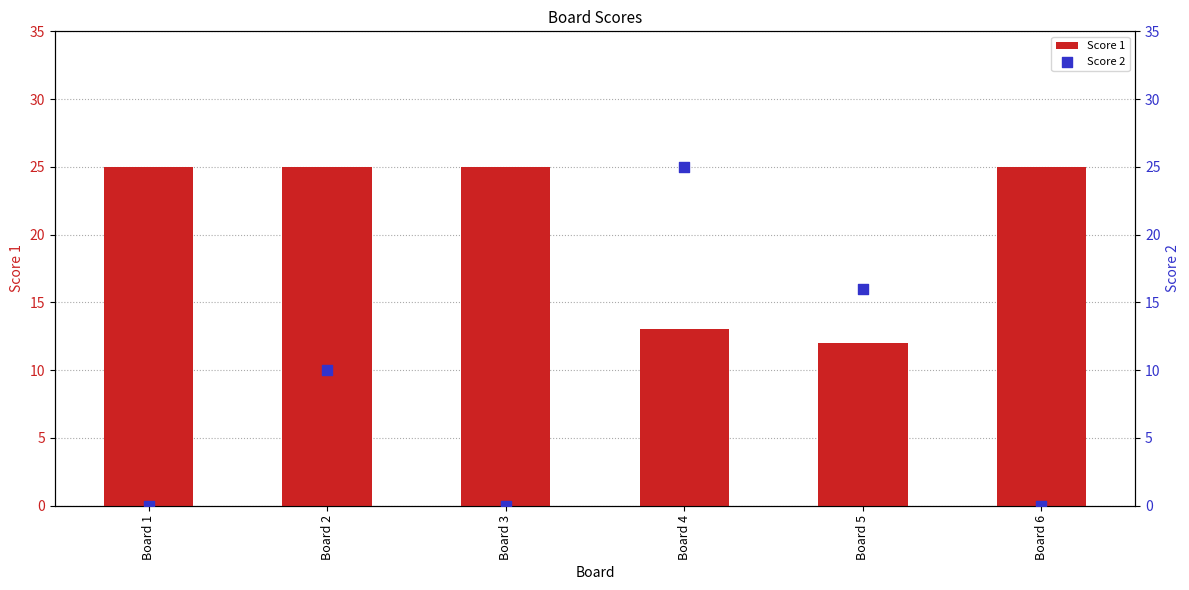

What are all the series names shown in the legend?

Score 1, Score 2